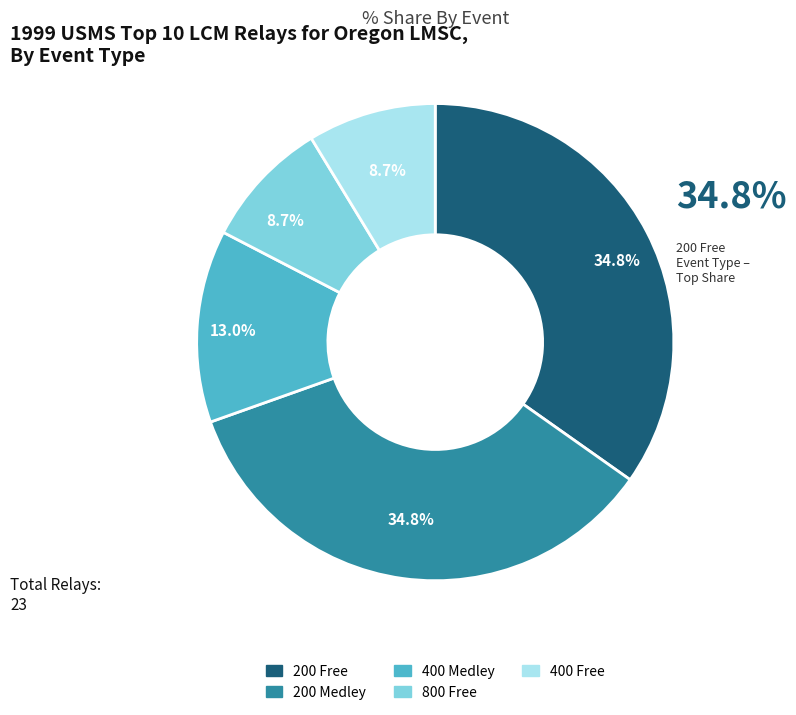

To the nearest percent, what percentage of the pie is 800 Free?

9%